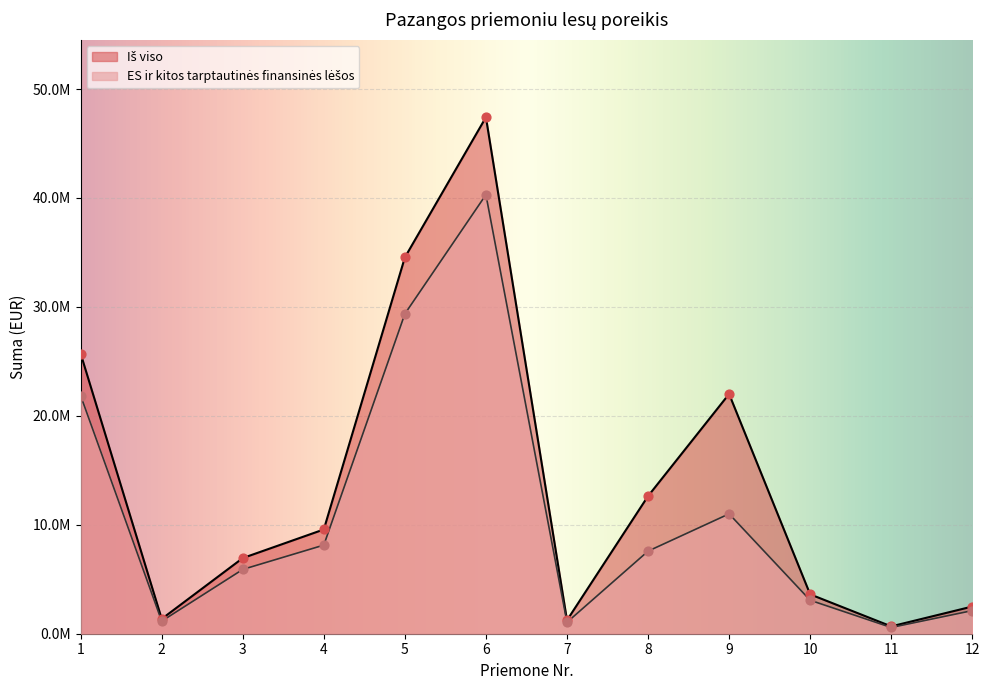

What is the total value across all series at 10?

6690536.0